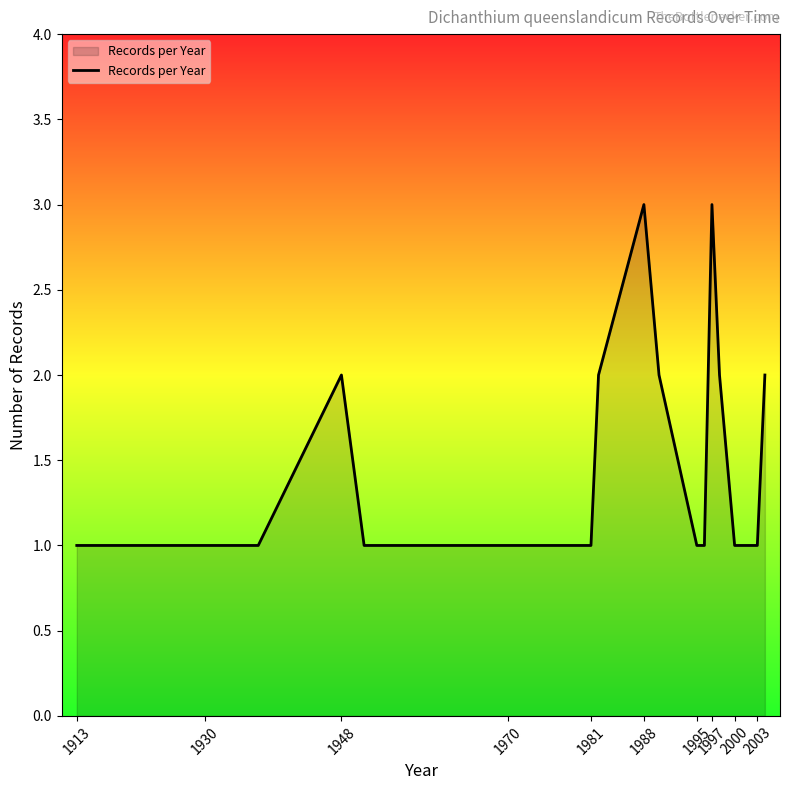

What is the maximum value shown in the chart?

3